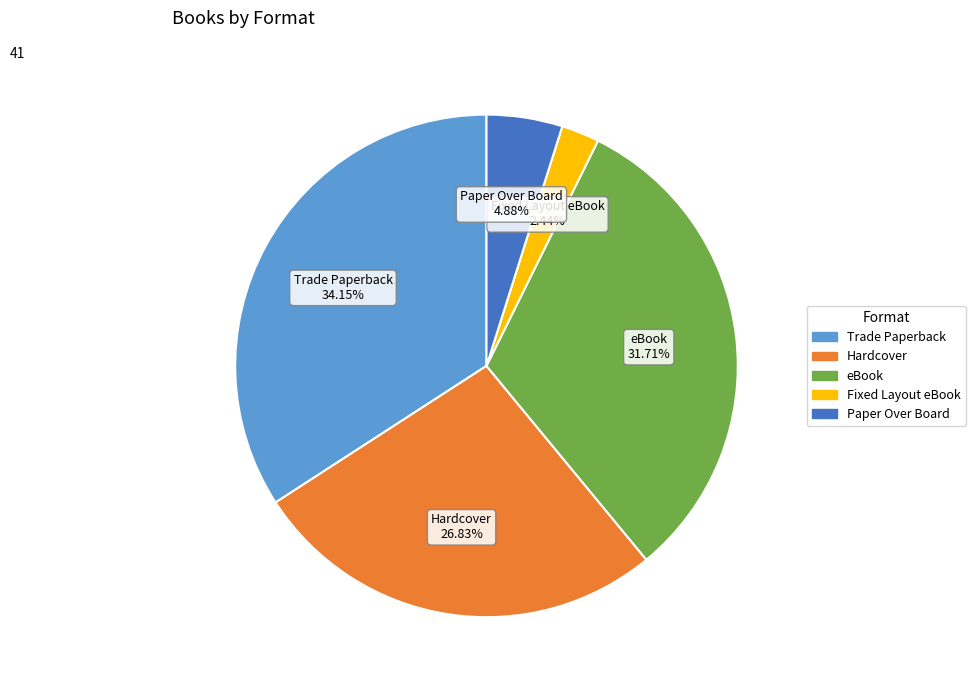

Which has a higher value, Hardcover or Fixed Layout eBook?

Hardcover